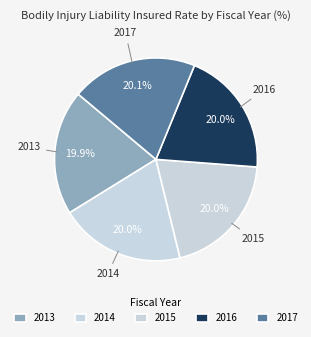

Does any single category account for the majority?

No